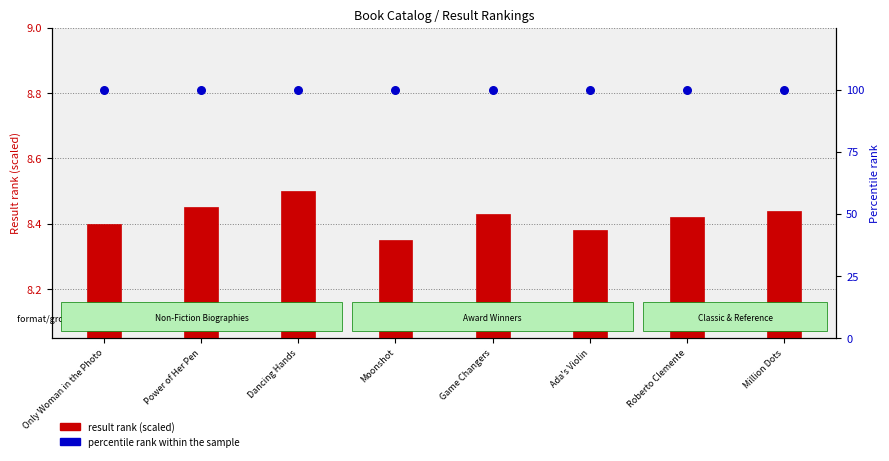

At which category is the sum across all series the highest?

Dancing Hands